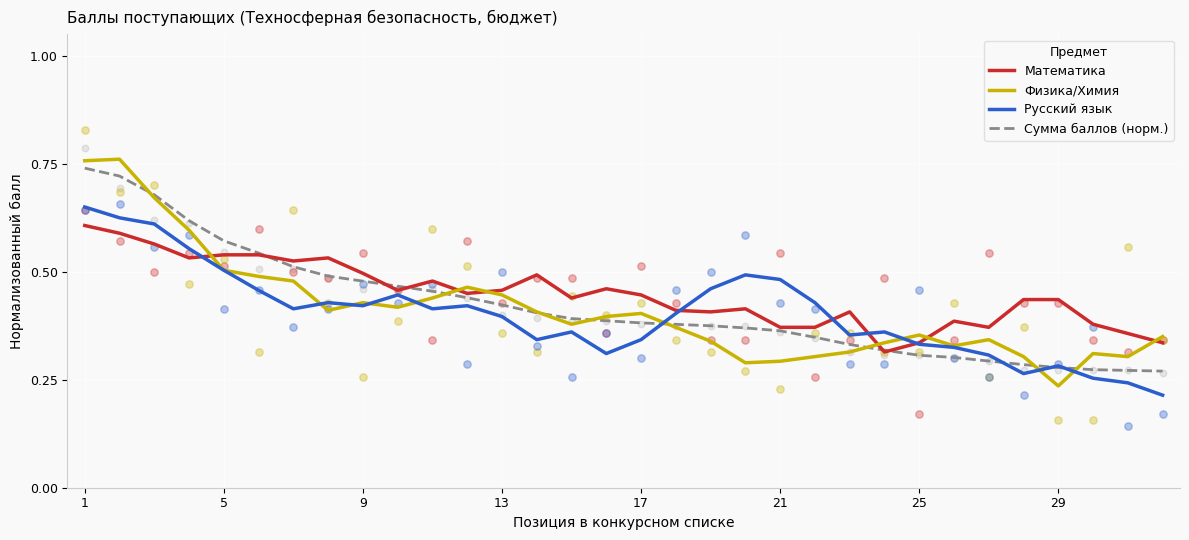

Which series reaches the maximum Y coordinate?

Физика/Химия